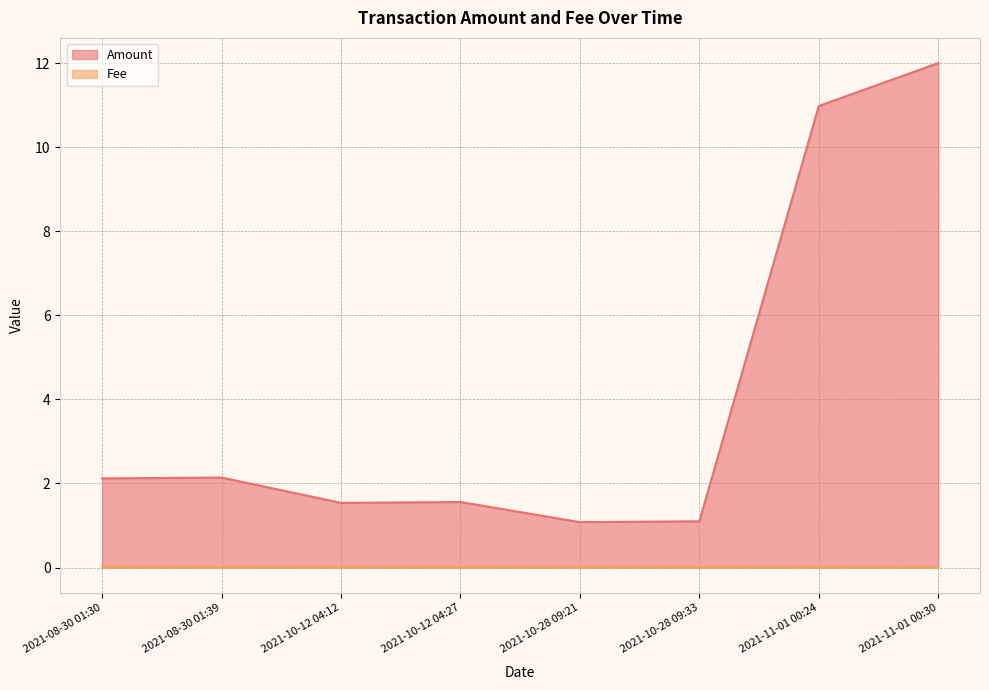

True or false: Amount has more than 2 points higher than both neighbors.

False